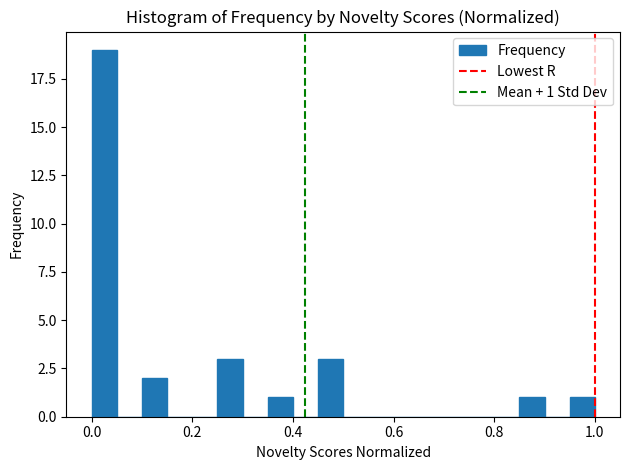

Read against the x-axis, roughly where is the centre of the tallest bar?

0.02